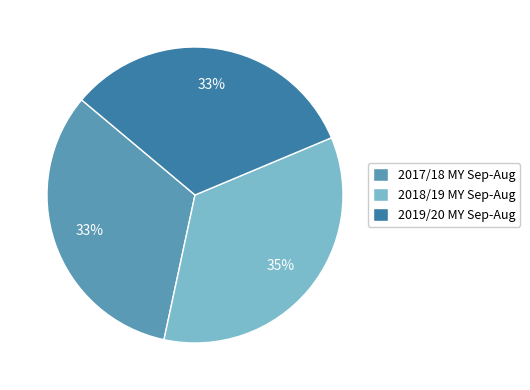

Does any single category account for the majority?

No